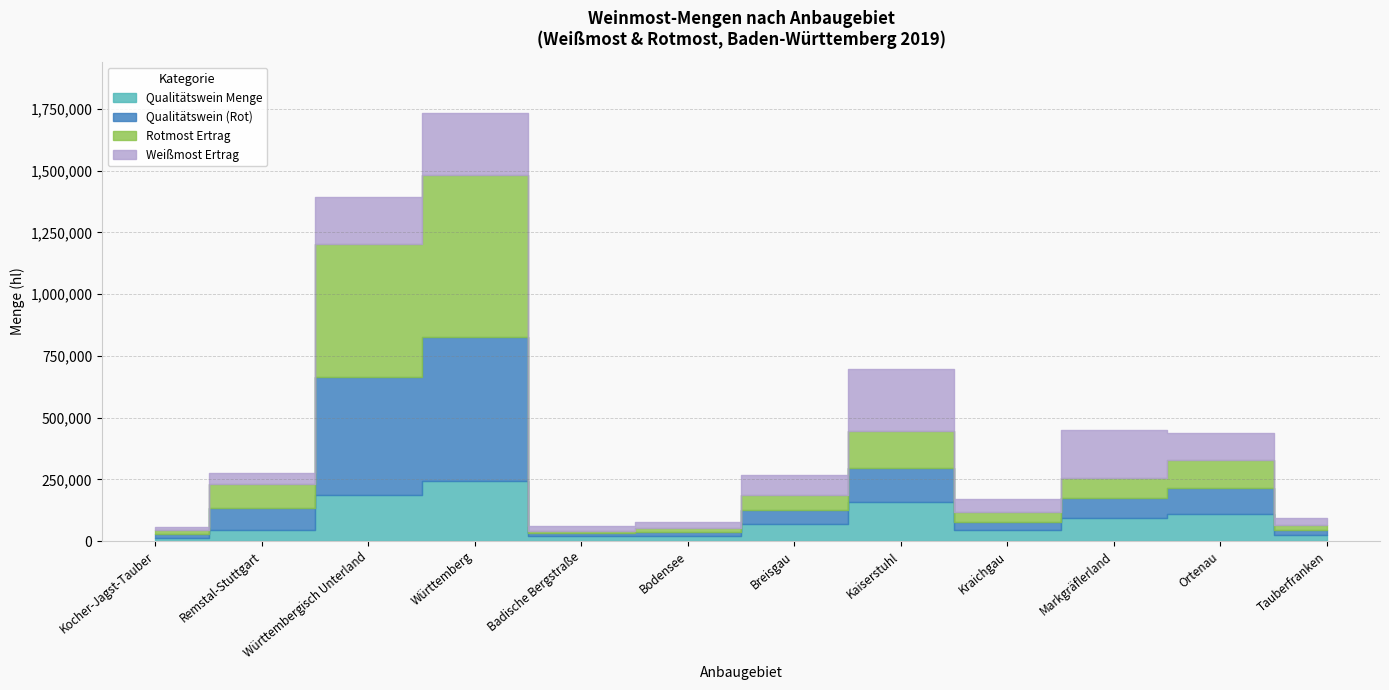

The value of Rotmost Ertrag at Kocher-Jagst-Tauber is 17060. True or false?

True